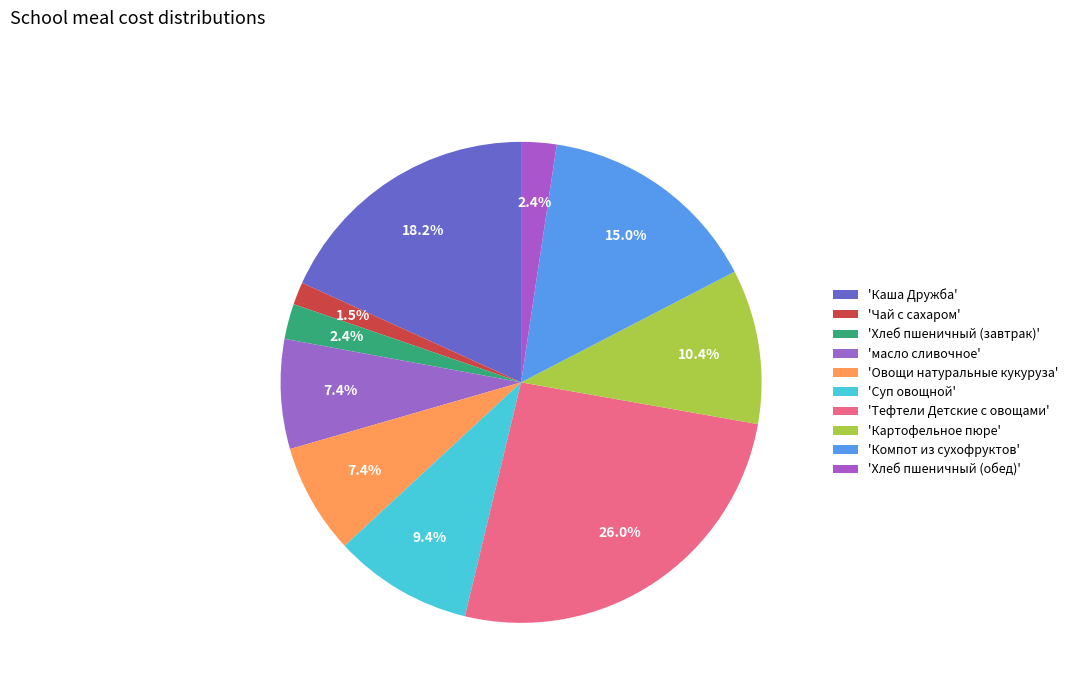

To the nearest percent, what is the average slice percentage?

10%